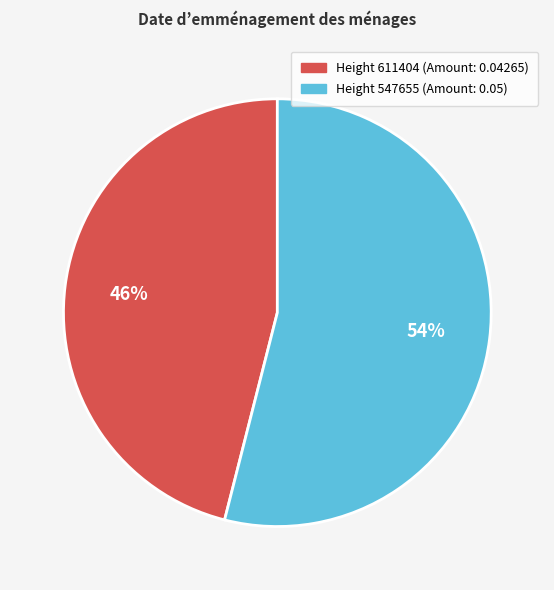

To the nearest percent, what is the difference between the largest and smallest slice percentages?

8%